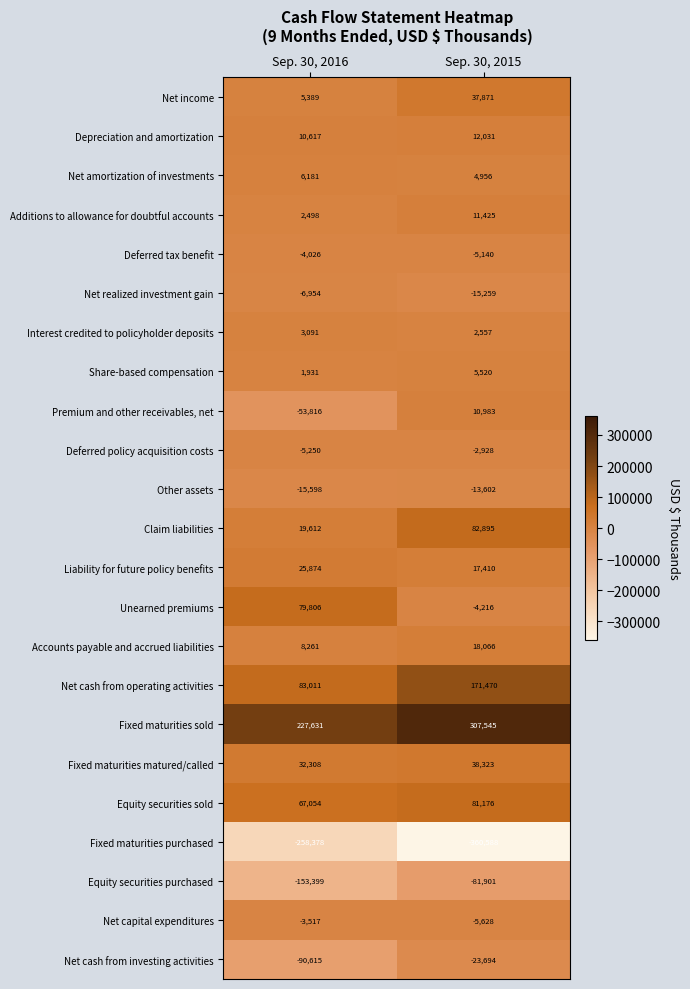

Is it true that Net cash from operating activities equals 32487 at Sep. 30, 2016?

False